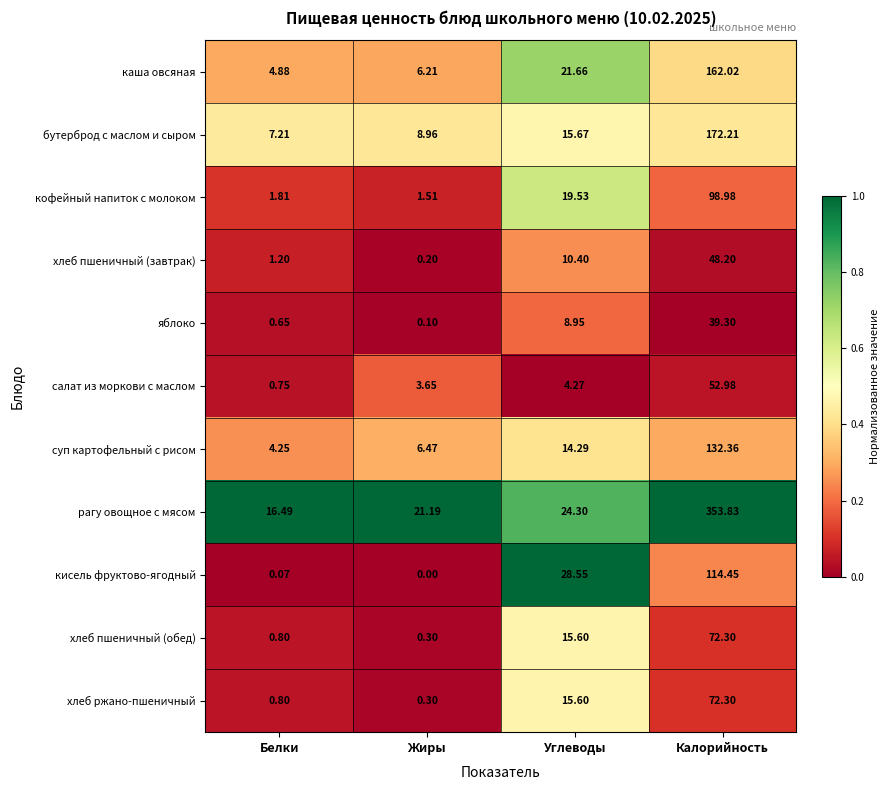

List the labels in order of яблоко value, largest first.

Калорийность, Углеводы, Белки, Жиры